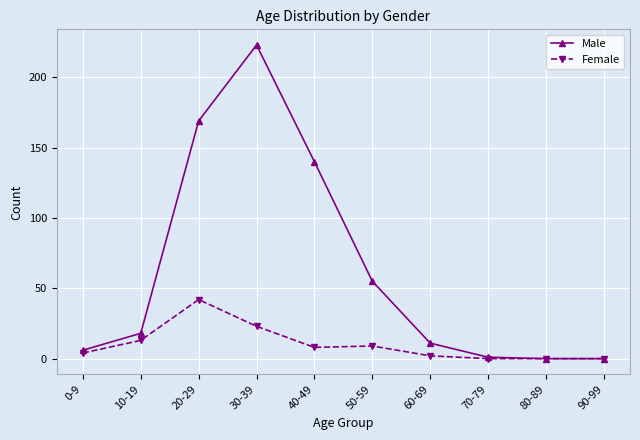

Between 30-39 and 50-59, which series saw the biggest shift?

Male